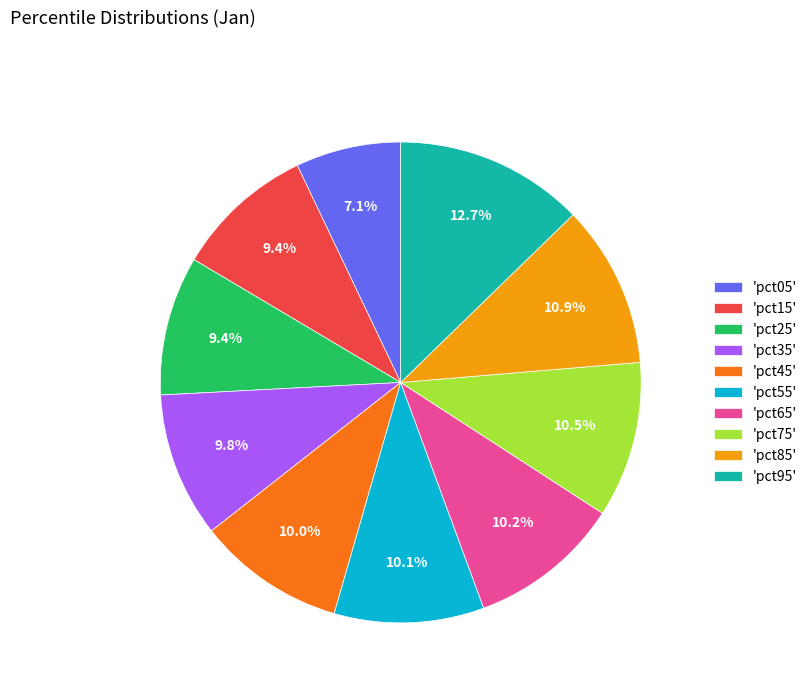

What portion of the pie excludes 'pct65'?

89.8%